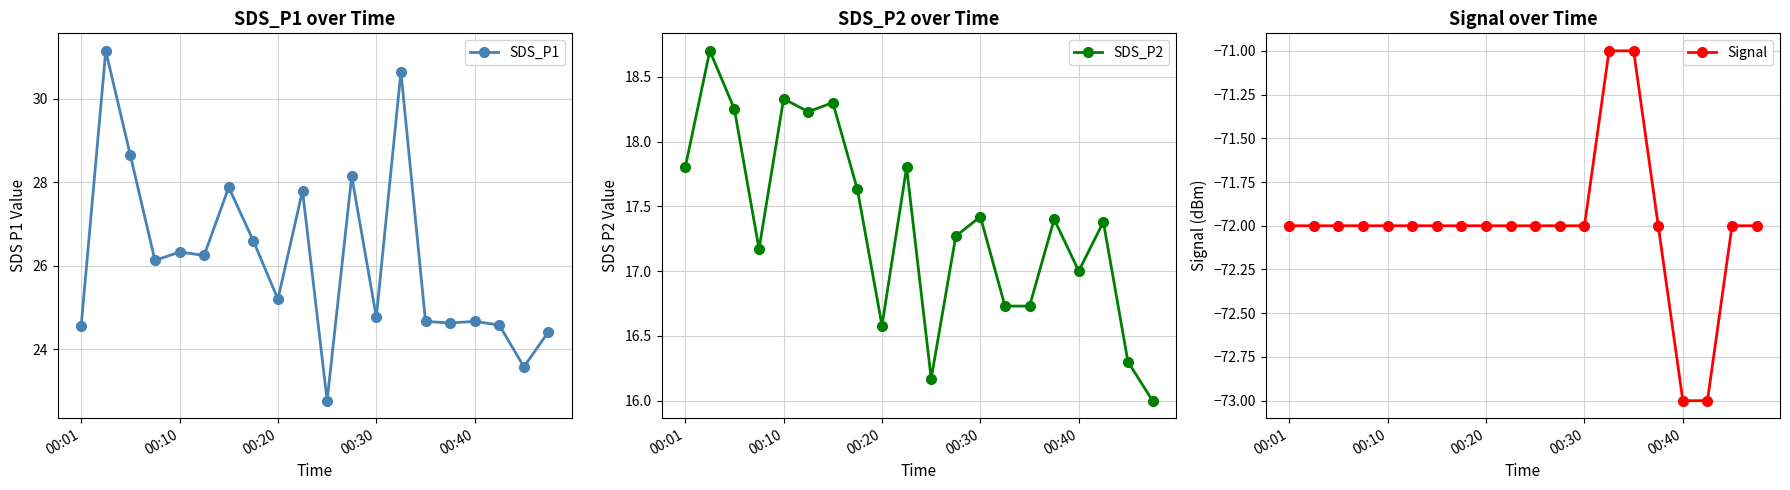

Is this an area chart (filled region under the line)?

No